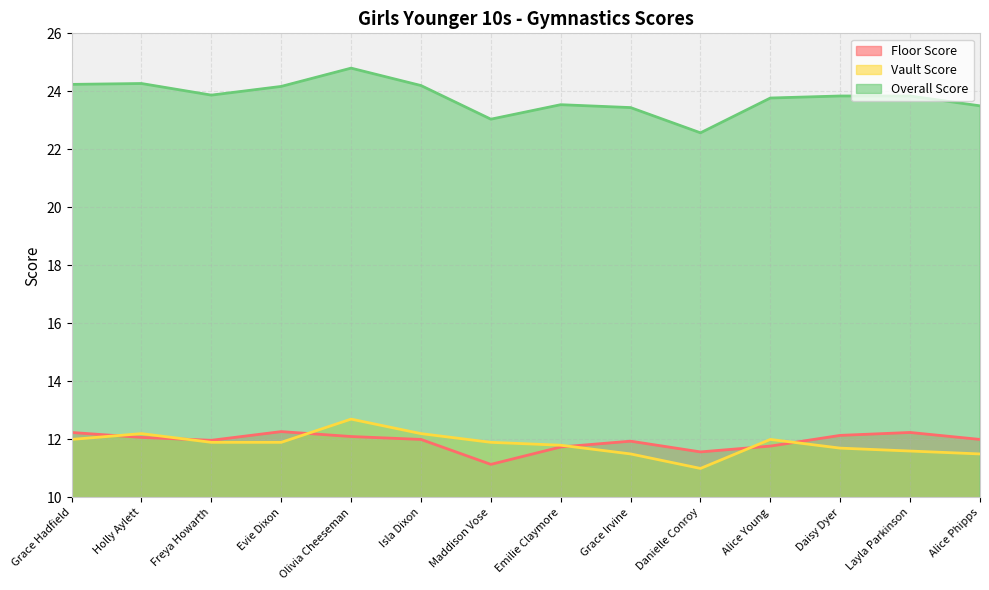

At which category does Floor Score reach its first local valley?

Freya Howarth